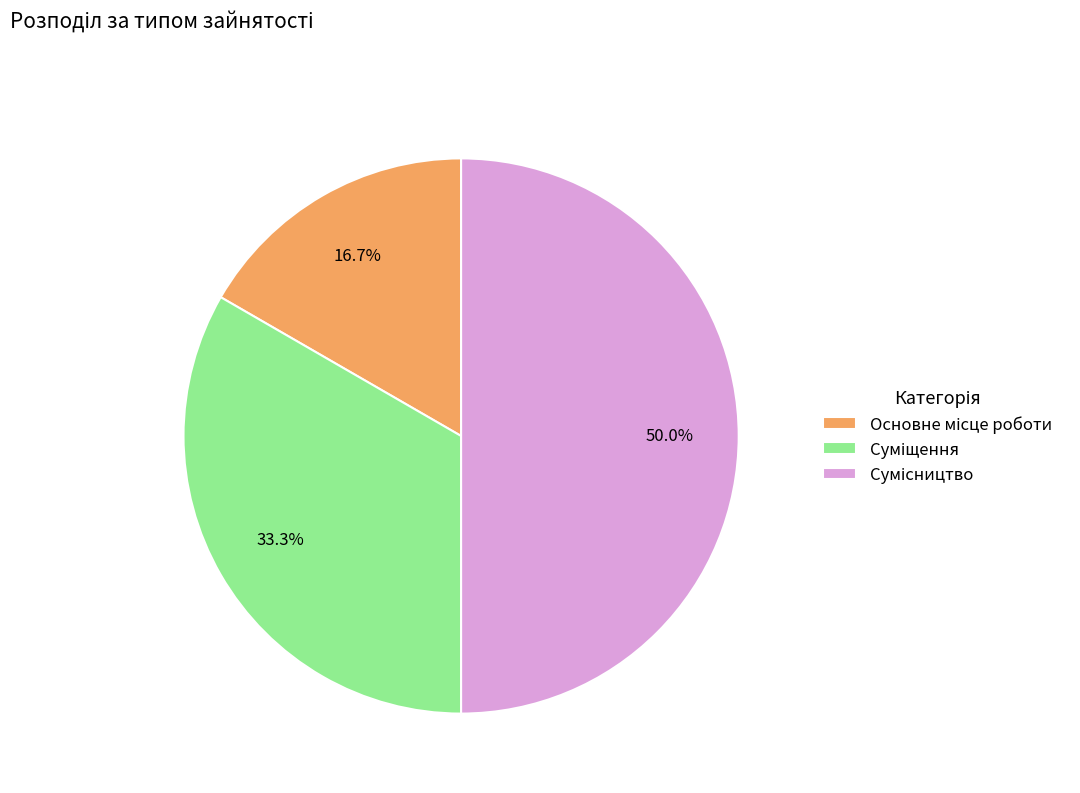

Count the number of slices in the pie.

3